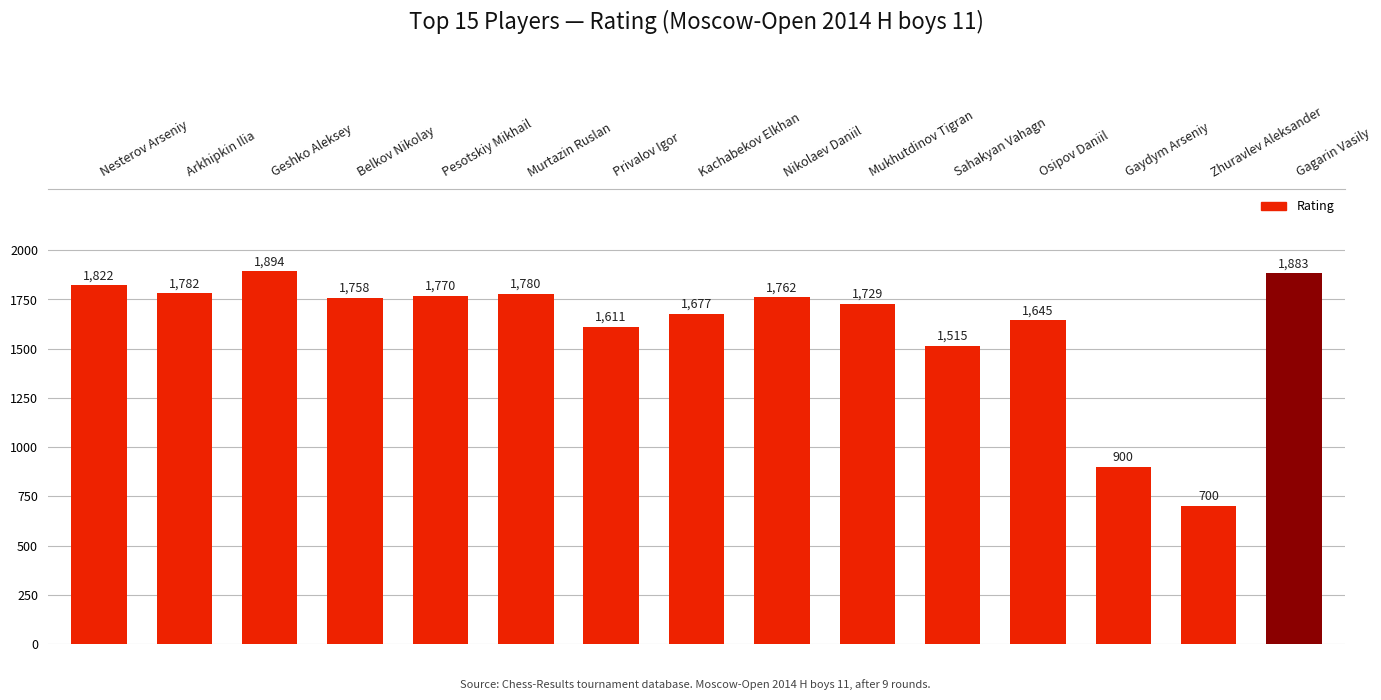

What is the difference between the values at Murtazin Ruslan and Privalov Igor?

169